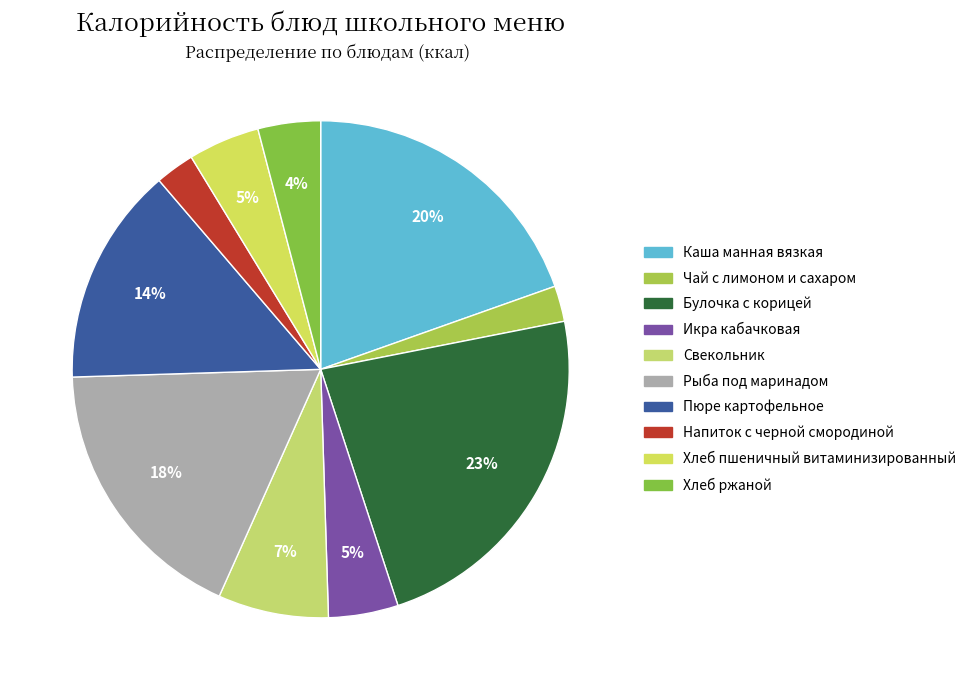

What is the total percentage of Рыба под маринадом and Хлеб пшеничный витаминизированный?

22.5%